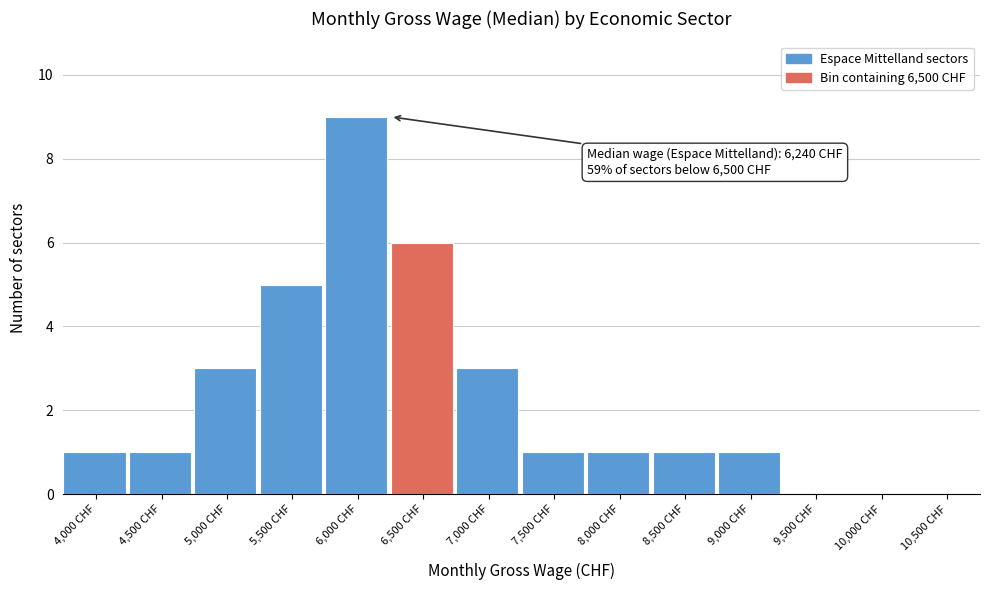

Reading left to right, what are all the values shown in this chart?

4,000 CHF=1	4,500 CHF=1	5,000 CHF=3	5,500 CHF=5	6,000 CHF=9	6,500 CHF=6	7,000 CHF=3	7,500 CHF=1	8,000 CHF=1	8,500 CHF=1	9,000 CHF=1	9,500 CHF=0	10,000 CHF=0	10,500 CHF=0